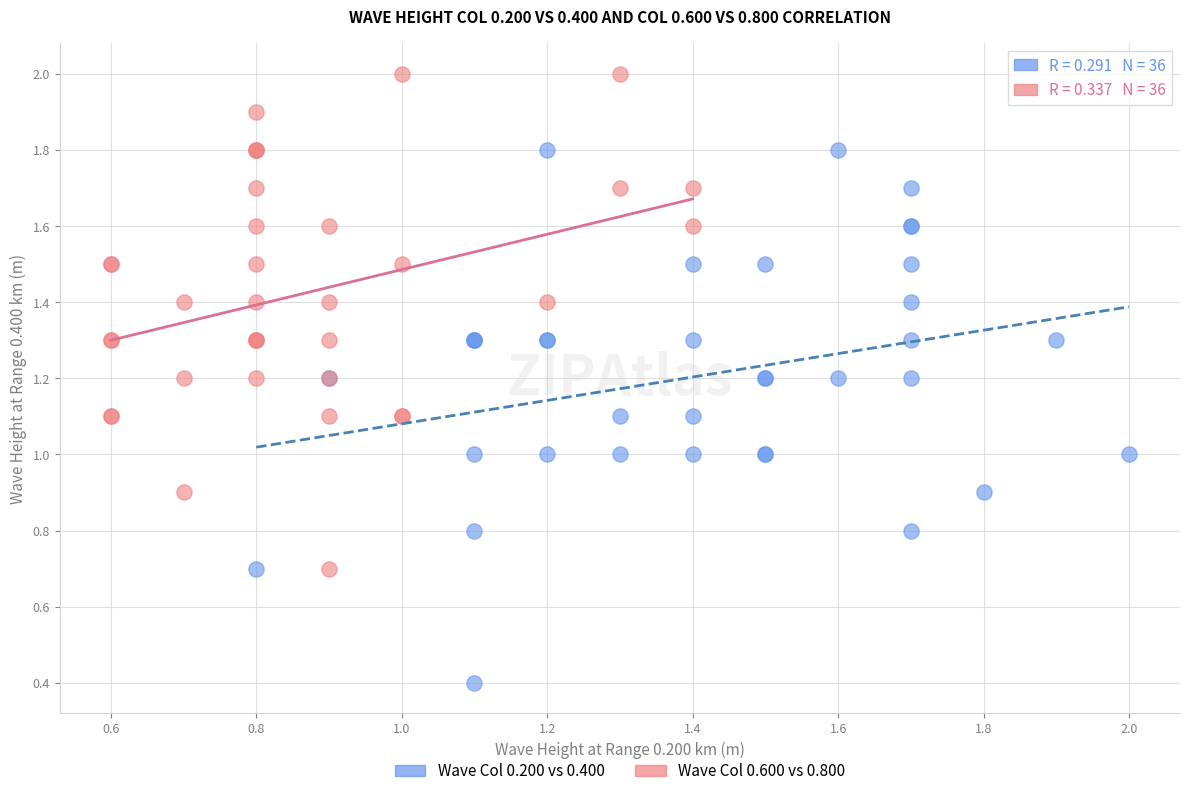

Which series has the largest Y range (max minus min)?

Wave Col 0.200 vs 0.400